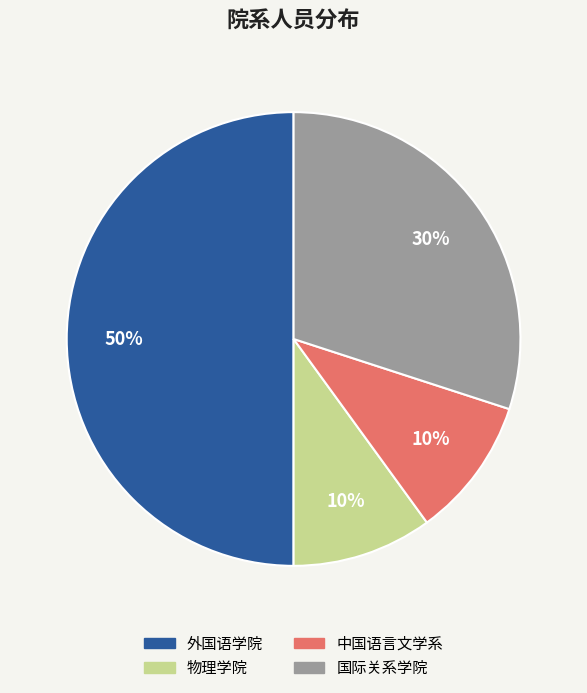

The 外国语学院 slice represents 50% of the pie. True or false?

True